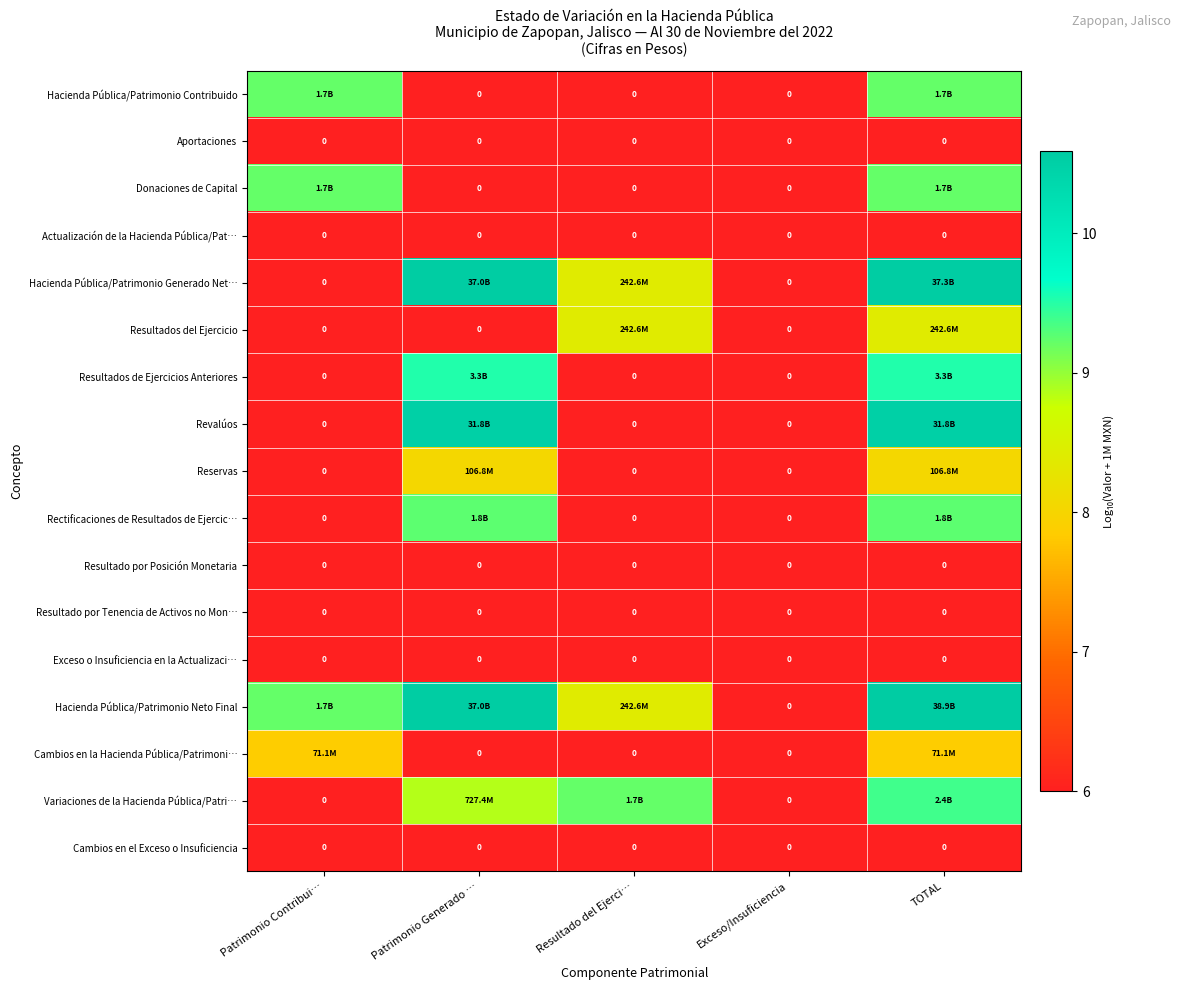

What is the spread (max minus min) of values at TOTAL?

4.6